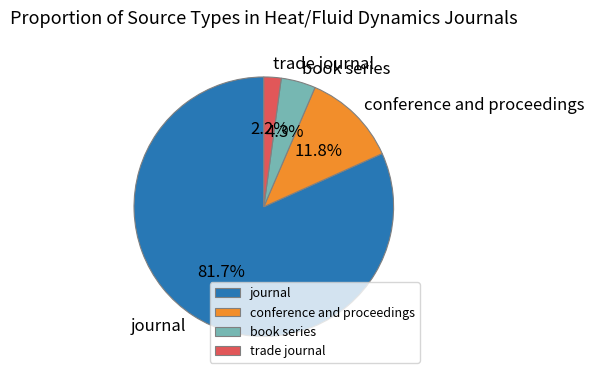

Is there a majority slice in this chart?

Yes